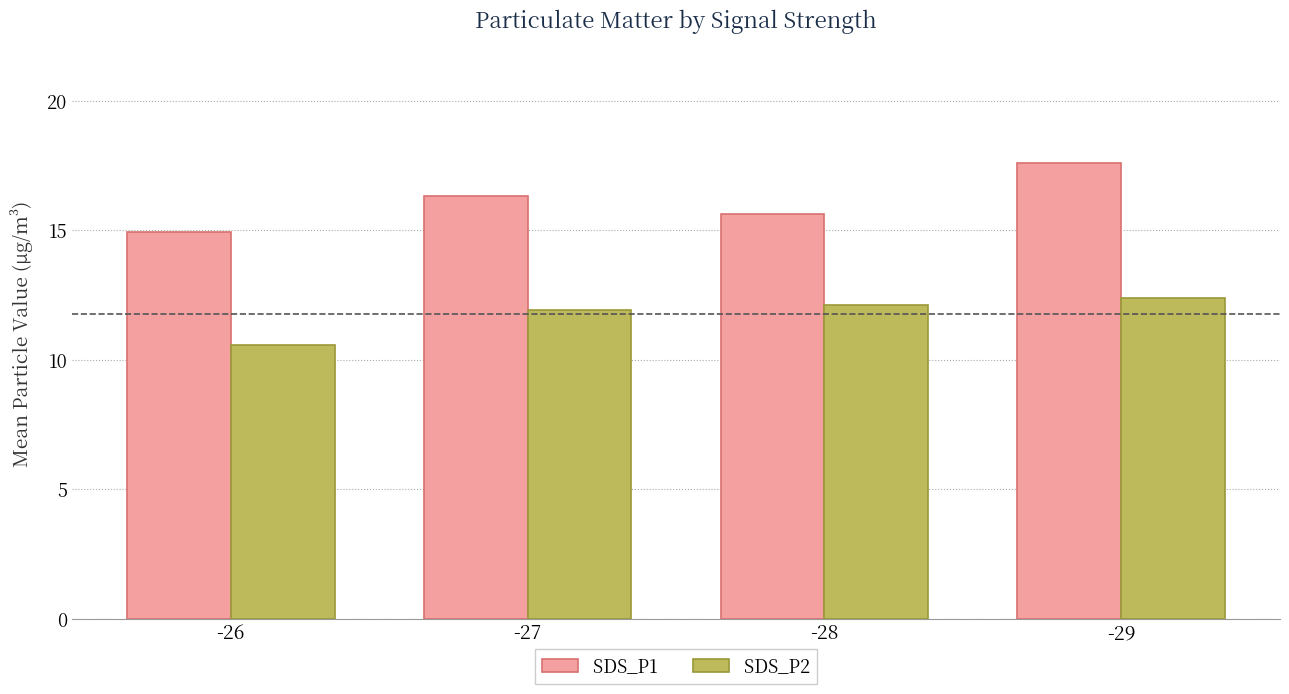

What is the maximum value for SDS_P2?

12.4